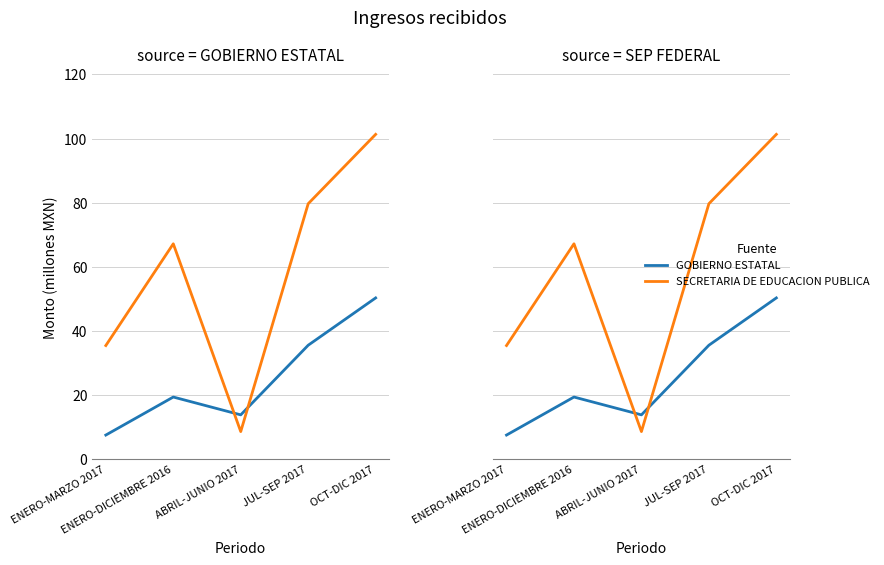

Which category has the lowest value in the GOBIERNO ESTATAL series?

ENERO-MARZO 2017